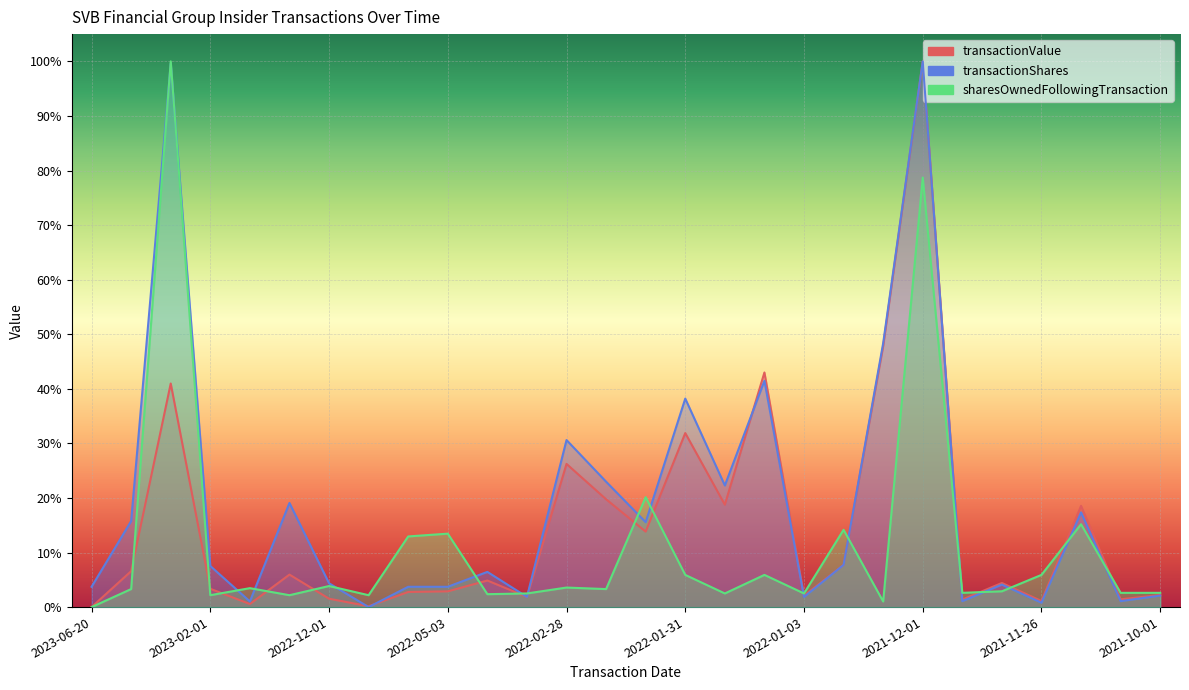

True or false: transactionValue and transactionShares cross at least once.

True